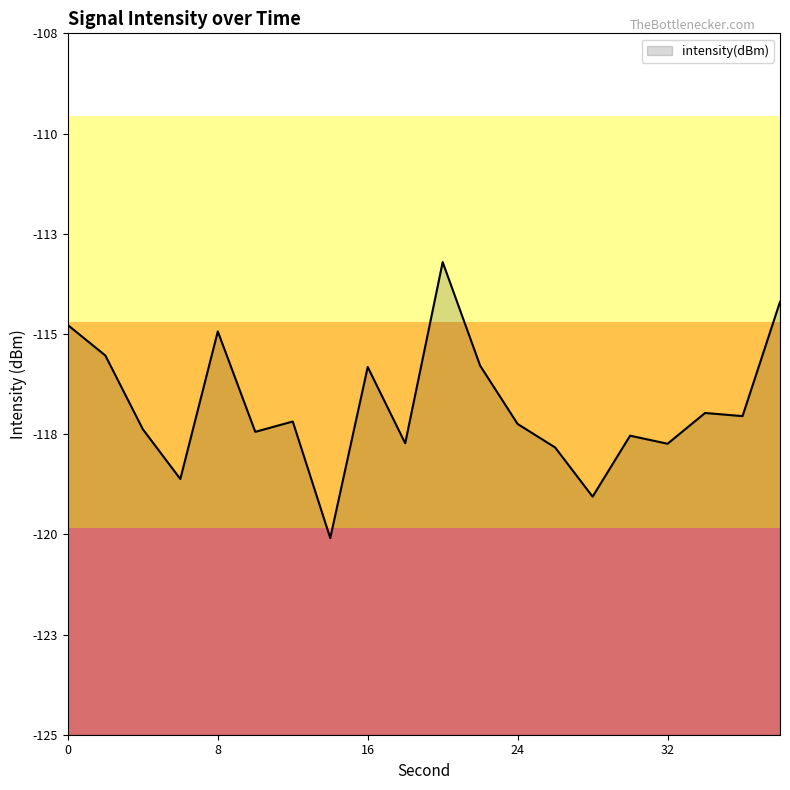

List the labels in order of value, largest first.

20, 38, 0, 8, 2, 22, 16, 34, 36, 12, 24, 4, 10, 30, 18, 32, 26, 6, 28, 14